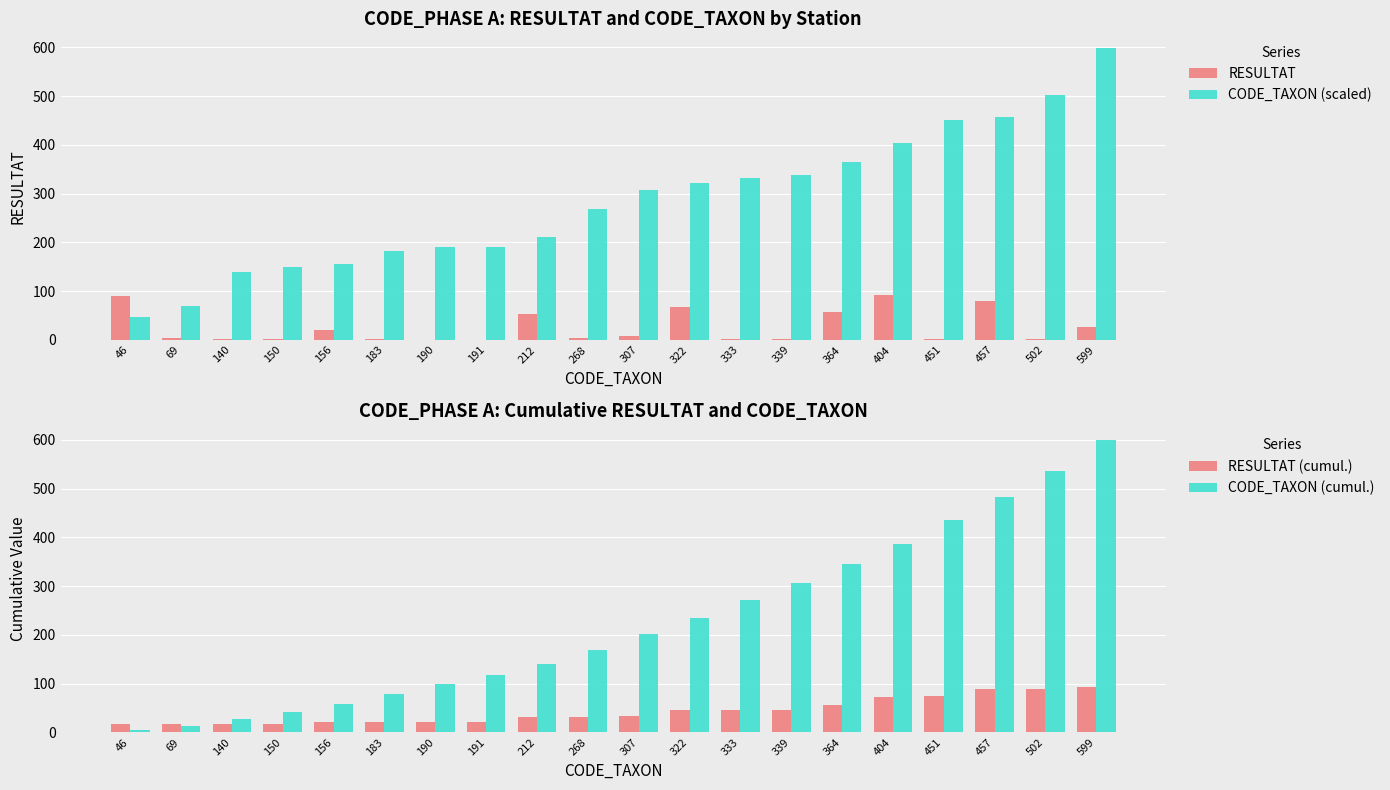

What are all the series names shown in the legend?

RESULTAT, CODE_TAXON (scaled), RESULTAT (cumul.), CODE_TAXON (cumul.)